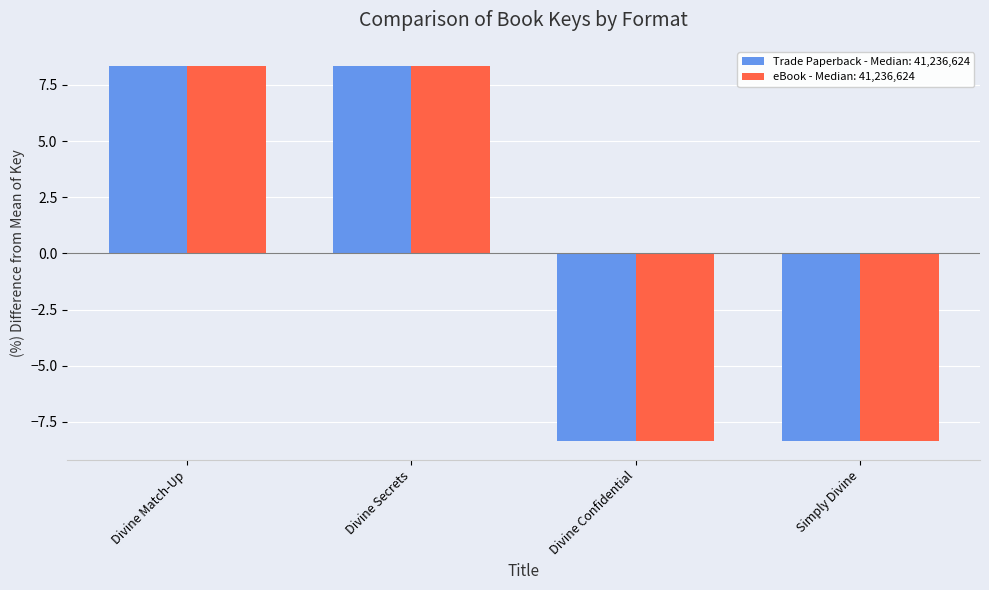

True or false: eBook - Median: 41,236,624 has a value of -8.4 at Divine Confidential.

True